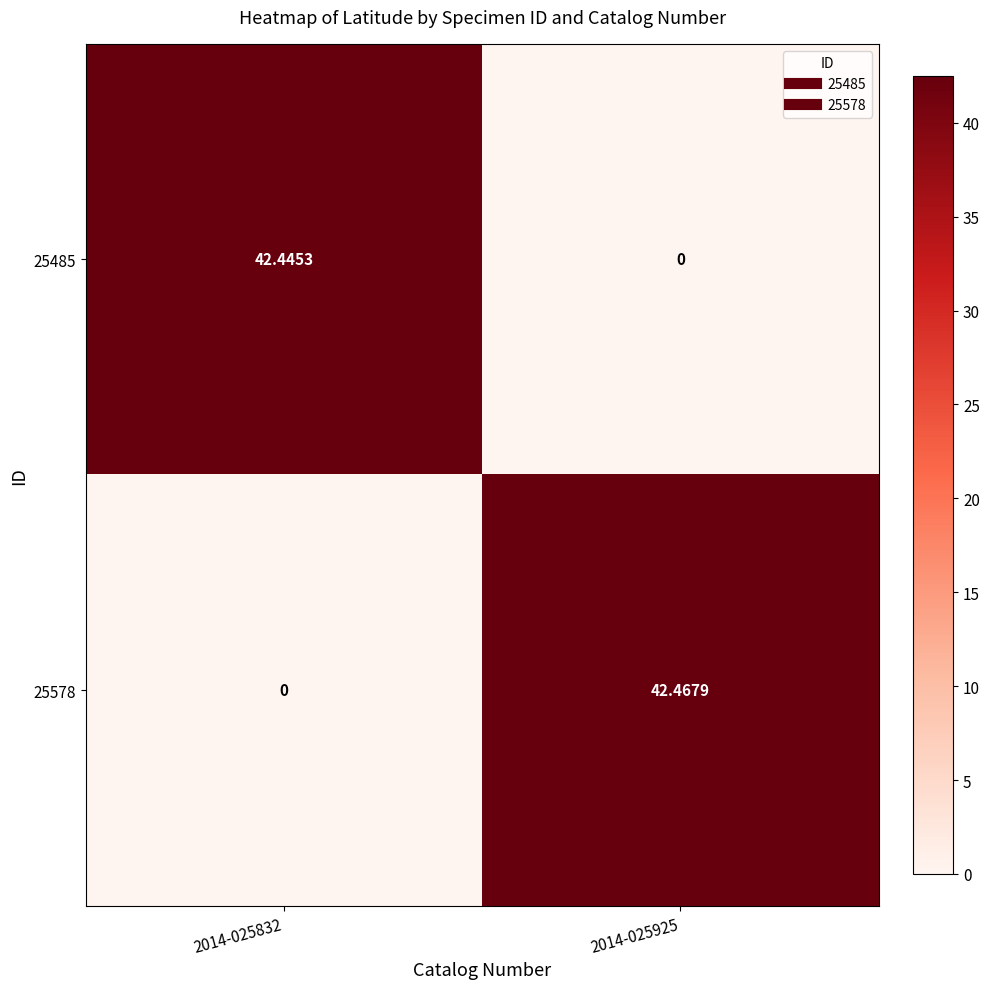

Rank the series by their average value, from highest to lowest.

25578, 25485